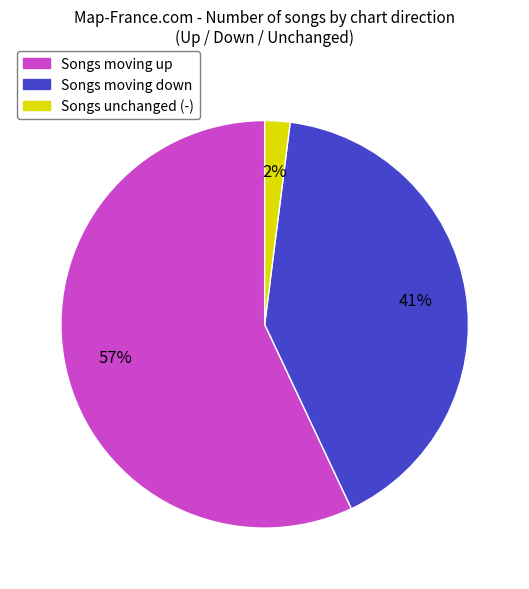

Do Songs moving up and Songs moving down together represent more than half of the pie?

Yes